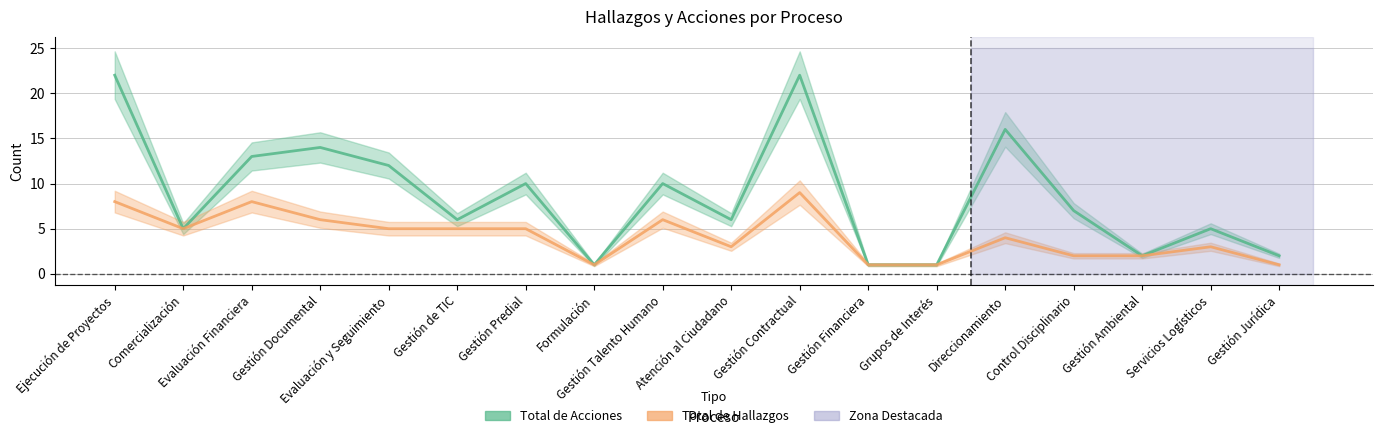

What is the difference between the highest and lowest values at Atención al Ciudadano?

3